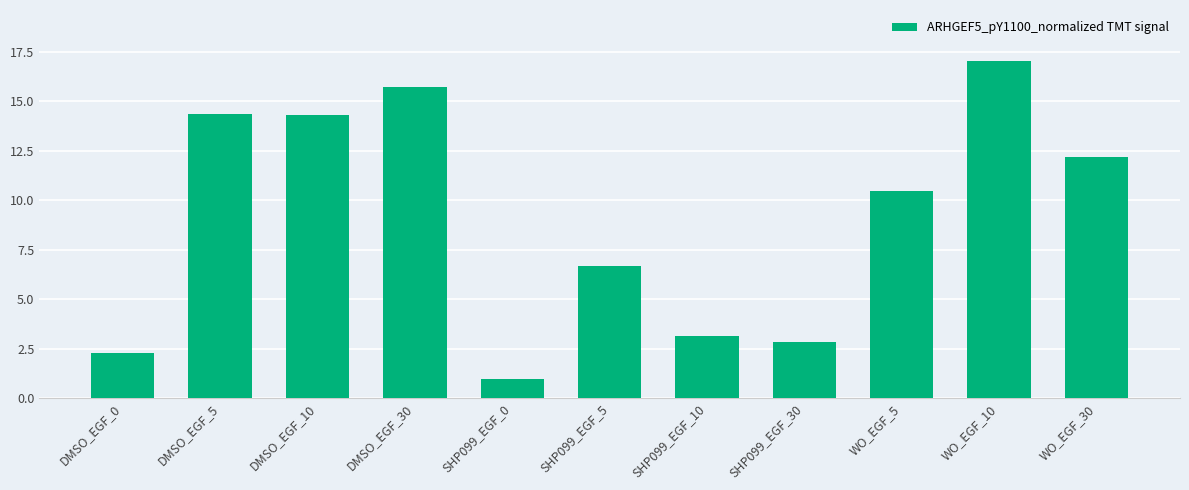

What is the change in value from DMSO_EGF_10 to SHP099_EGF_30?

-11.5